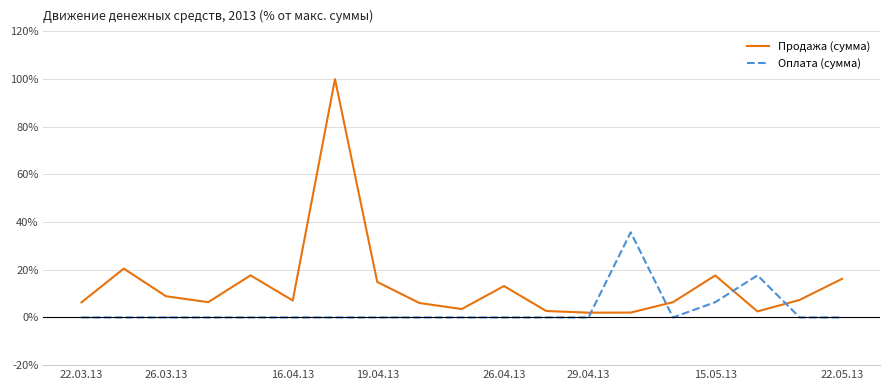

Which series has the largest total across all categories?

Продажа (сумма)